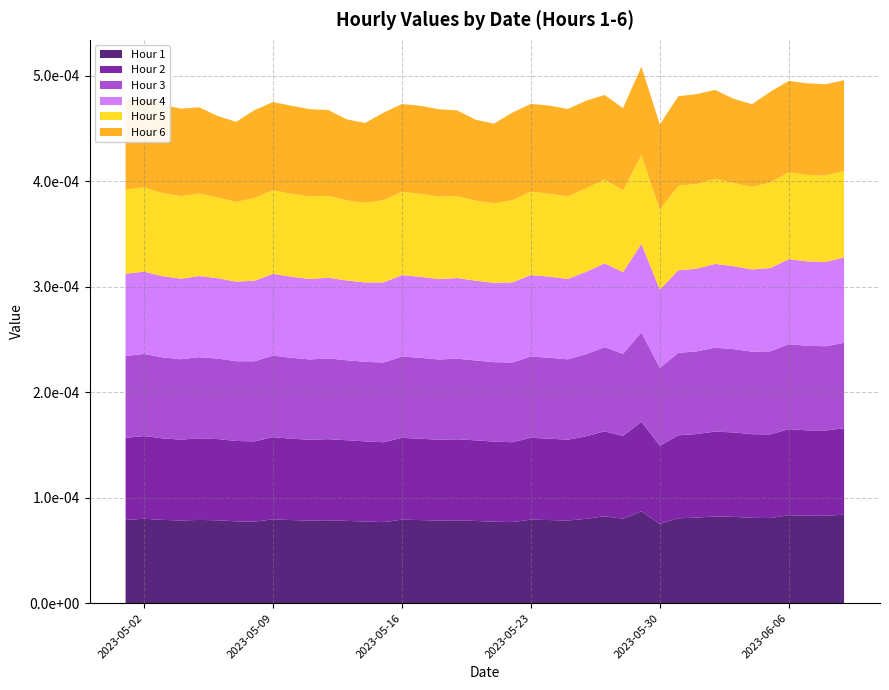

Reading left to right, extract all data points from this chart.

Hour 1: 2023-05-01=0.0	2023-05-02=0.0	2023-05-03=0.0	2023-05-04=0.0	2023-05-05=0.0	2023-05-06=0.0	2023-05-07=0.0	2023-05-08=0.0	2023-05-09=0.0	2023-05-10=0.0	2023-05-11=0.0	2023-05-12=0.0	2023-05-13=0.0	2023-05-14=0.0	2023-05-15=0.0	2023-05-16=0.0	2023-05-17=0.0	2023-05-18=0.0	2023-05-19=0.0	2023-05-20=0.0	2023-05-21=0.0	2023-05-22=0.0	2023-05-23=0.0	2023-05-24=0.0	2023-05-25=0.0	2023-05-26=0.0	2023-05-27=0.0	2023-05-28=0.0	2023-05-29=0.0	2023-05-30=0.0	2023-05-31=0.0	2023-06-01=0.0	2023-06-02=0.0	2023-06-03=0.0	2023-06-04=0.0	2023-06-05=0.0	2023-06-06=0.0	2023-06-07=0.0	2023-06-08=0.0	2023-06-09=0.0
Hour 2: 2023-05-01=0.0	2023-05-02=0.0	2023-05-03=0.0	2023-05-04=0.0	2023-05-05=0.0	2023-05-06=0.0	2023-05-07=0.0	2023-05-08=0.0	2023-05-09=0.0	2023-05-10=0.0	2023-05-11=0.0	2023-05-12=0.0	2023-05-13=0.0	2023-05-14=0.0	2023-05-15=0.0	2023-05-16=0.0	2023-05-17=0.0	2023-05-18=0.0	2023-05-19=0.0	2023-05-20=0.0	2023-05-21=0.0	2023-05-22=0.0	2023-05-23=0.0	2023-05-24=0.0	2023-05-25=0.0	2023-05-26=0.0	2023-05-27=0.0	2023-05-28=0.0	2023-05-29=0.0	2023-05-30=0.0	2023-05-31=0.0	2023-06-01=0.0	2023-06-02=0.0	2023-06-03=0.0	2023-06-04=0.0	2023-06-05=0.0	2023-06-06=0.0	2023-06-07=0.0	2023-06-08=0.0	2023-06-09=0.0
Hour 3: 2023-05-01=0.0	2023-05-02=0.0	2023-05-03=0.0	2023-05-04=0.0	2023-05-05=0.0	2023-05-06=0.0	2023-05-07=0.0	2023-05-08=0.0	2023-05-09=0.0	2023-05-10=0.0	2023-05-11=0.0	2023-05-12=0.0	2023-05-13=0.0	2023-05-14=0.0	2023-05-15=0.0	2023-05-16=0.0	2023-05-17=0.0	2023-05-18=0.0	2023-05-19=0.0	2023-05-20=0.0	2023-05-21=0.0	2023-05-22=0.0	2023-05-23=0.0	2023-05-24=0.0	2023-05-25=0.0	2023-05-26=0.0	2023-05-27=0.0	2023-05-28=0.0	2023-05-29=0.0	2023-05-30=0.0	2023-05-31=0.0	2023-06-01=0.0	2023-06-02=0.0	2023-06-03=0.0	2023-06-04=0.0	2023-06-05=0.0	2023-06-06=0.0	2023-06-07=0.0	2023-06-08=0.0	2023-06-09=0.0
Hour 4: 2023-05-01=0.0	2023-05-02=0.0	2023-05-03=0.0	2023-05-04=0.0	2023-05-05=0.0	2023-05-06=0.0	2023-05-07=0.0	2023-05-08=0.0	2023-05-09=0.0	2023-05-10=0.0	2023-05-11=0.0	2023-05-12=0.0	2023-05-13=0.0	2023-05-14=0.0	2023-05-15=0.0	2023-05-16=0.0	2023-05-17=0.0	2023-05-18=0.0	2023-05-19=0.0	2023-05-20=0.0	2023-05-21=0.0	2023-05-22=0.0	2023-05-23=0.0	2023-05-24=0.0	2023-05-25=0.0	2023-05-26=0.0	2023-05-27=0.0	2023-05-28=0.0	2023-05-29=0.0	2023-05-30=0.0	2023-05-31=0.0	2023-06-01=0.0	2023-06-02=0.0	2023-06-03=0.0	2023-06-04=0.0	2023-06-05=0.0	2023-06-06=0.0	2023-06-07=0.0	2023-06-08=0.0	2023-06-09=0.0
Hour 5: 2023-05-01=0.0	2023-05-02=0.0	2023-05-03=0.0	2023-05-04=0.0	2023-05-05=0.0	2023-05-06=0.0	2023-05-07=0.0	2023-05-08=0.0	2023-05-09=0.0	2023-05-10=0.0	2023-05-11=0.0	2023-05-12=0.0	2023-05-13=0.0	2023-05-14=0.0	2023-05-15=0.0	2023-05-16=0.0	2023-05-17=0.0	2023-05-18=0.0	2023-05-19=0.0	2023-05-20=0.0	2023-05-21=0.0	2023-05-22=0.0	2023-05-23=0.0	2023-05-24=0.0	2023-05-25=0.0	2023-05-26=0.0	2023-05-27=0.0	2023-05-28=0.0	2023-05-29=0.0	2023-05-30=0.0	2023-05-31=0.0	2023-06-01=0.0	2023-06-02=0.0	2023-06-03=0.0	2023-06-04=0.0	2023-06-05=0.0	2023-06-06=0.0	2023-06-07=0.0	2023-06-08=0.0	2023-06-09=0.0
Hour 6: 2023-05-01=0.0	2023-05-02=0.0	2023-05-03=0.0	2023-05-04=0.0	2023-05-05=0.0	2023-05-06=0.0	2023-05-07=0.0	2023-05-08=0.0	2023-05-09=0.0	2023-05-10=0.0	2023-05-11=0.0	2023-05-12=0.0	2023-05-13=0.0	2023-05-14=0.0	2023-05-15=0.0	2023-05-16=0.0	2023-05-17=0.0	2023-05-18=0.0	2023-05-19=0.0	2023-05-20=0.0	2023-05-21=0.0	2023-05-22=0.0	2023-05-23=0.0	2023-05-24=0.0	2023-05-25=0.0	2023-05-26=0.0	2023-05-27=0.0	2023-05-28=0.0	2023-05-29=0.0	2023-05-30=0.0	2023-05-31=0.0	2023-06-01=0.0	2023-06-02=0.0	2023-06-03=0.0	2023-06-04=0.0	2023-06-05=0.0	2023-06-06=0.0	2023-06-07=0.0	2023-06-08=0.0	2023-06-09=0.0